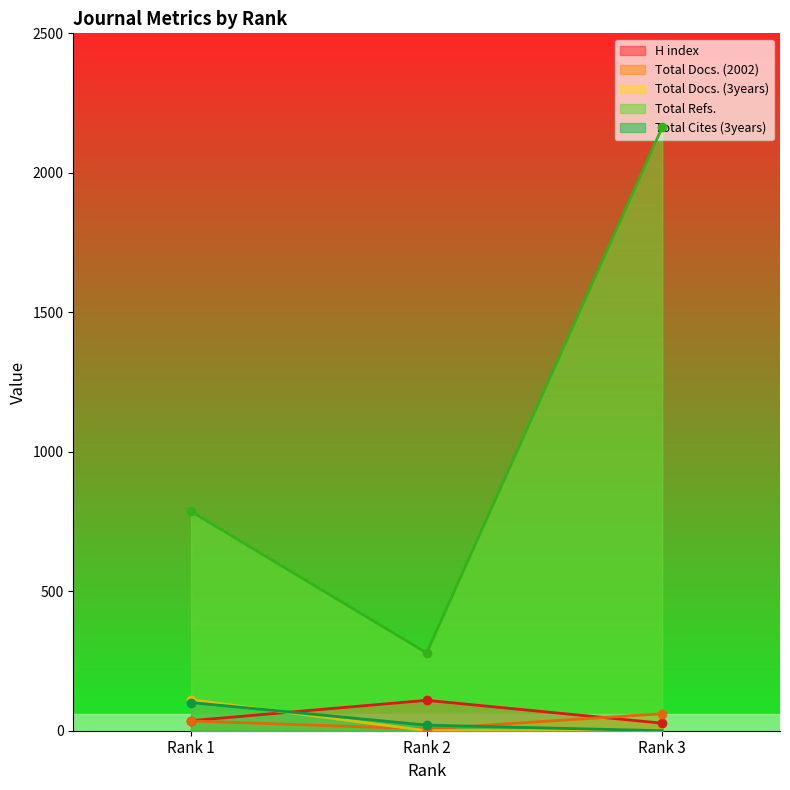

Where does the Total Docs. (2002) series first go above 35?

Rank 3